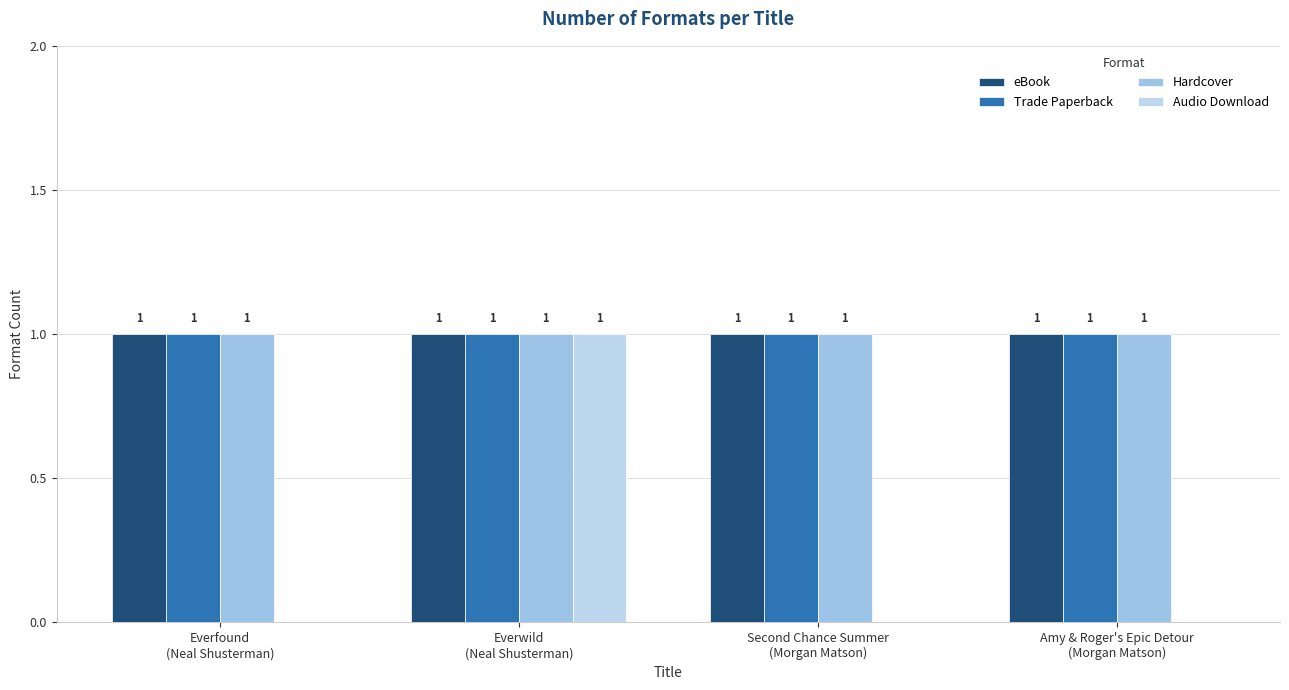

Are the bars horizontal?

No